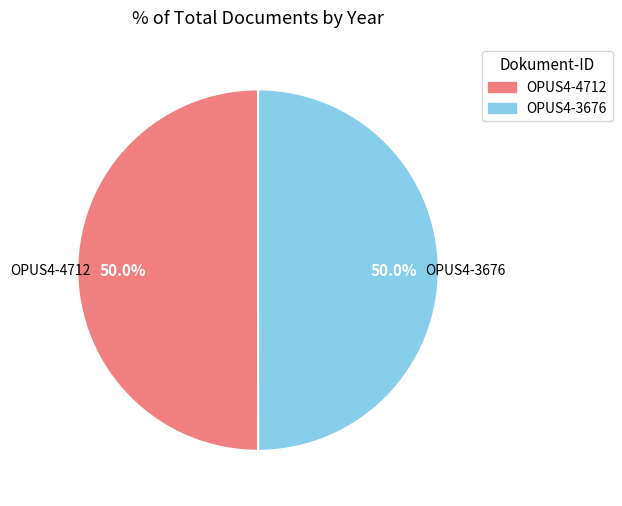

How many segments does this pie chart have?

2